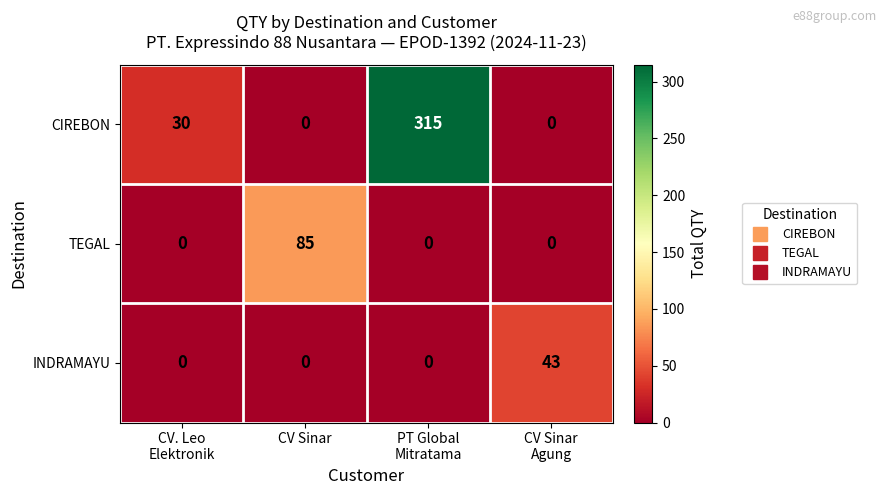

What is the sum of all CIREBON values?

345